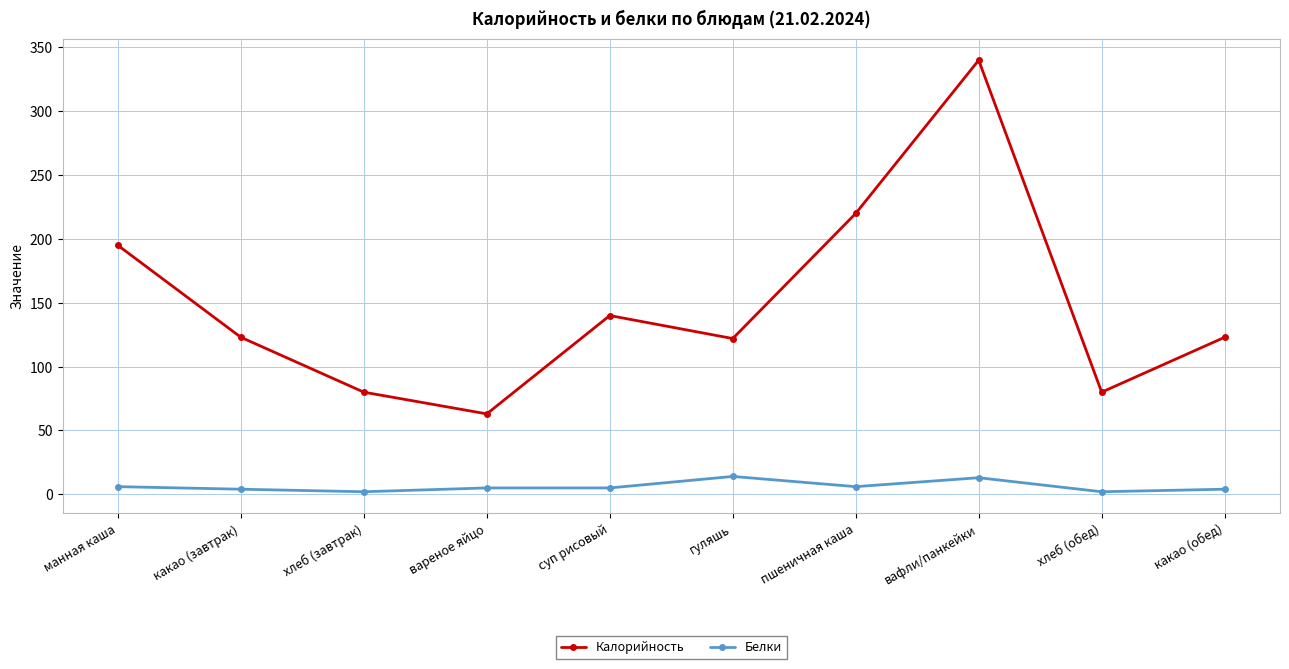

What is the difference between the second highest and second lowest values in the Белки series?

11